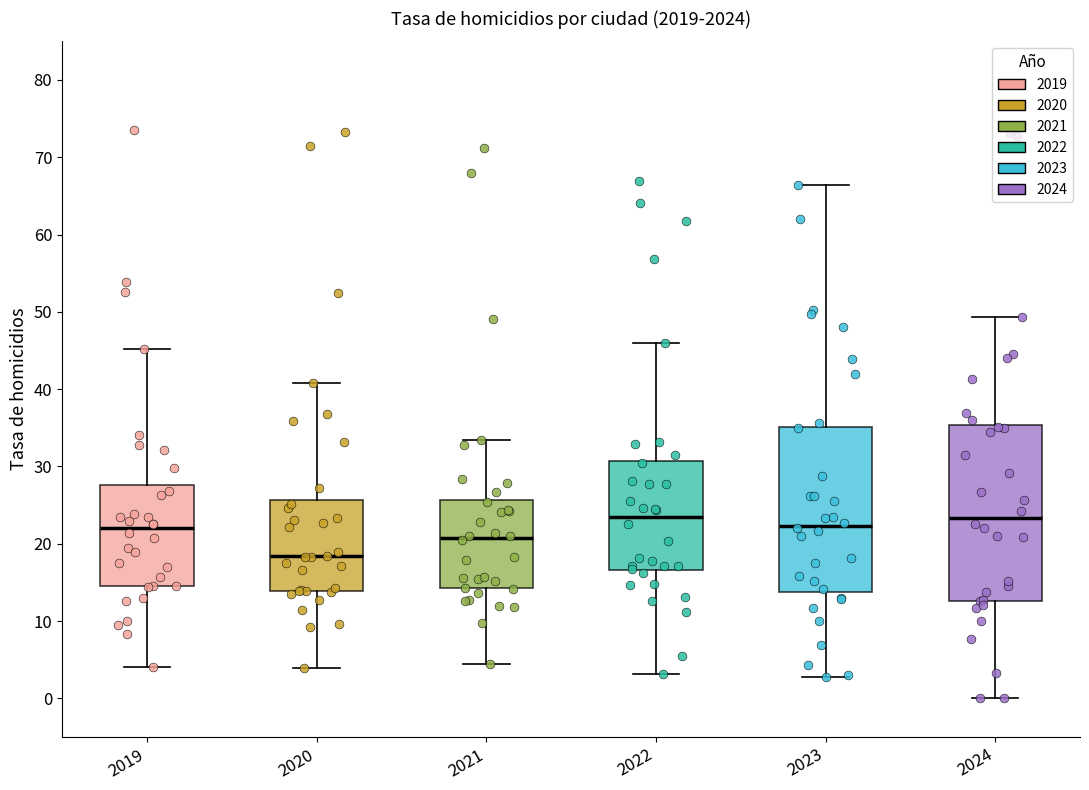

Where does the upper whisker of the box at x = 2023 end on the y-axis? The values are not printed on the chart, so give them approximately, as read against the axis.

66